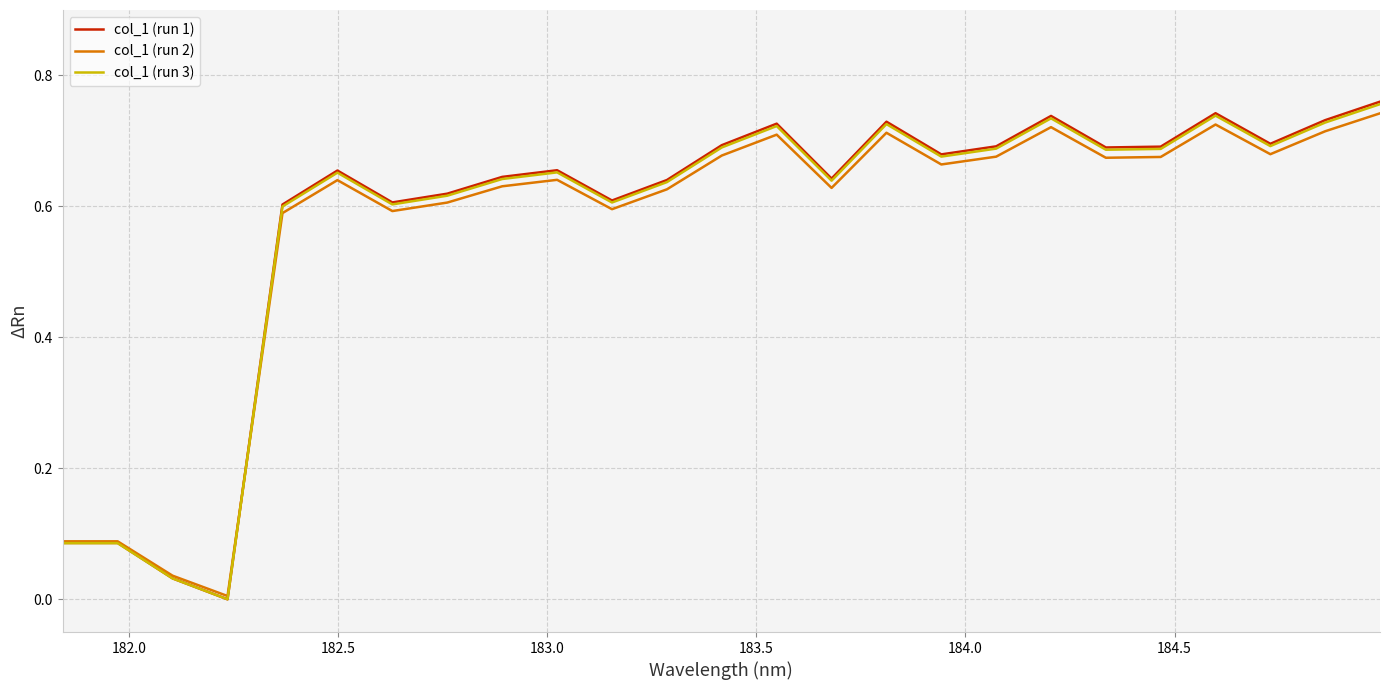

Which series has the largest range (max minus min)?

col_1 (run 1)